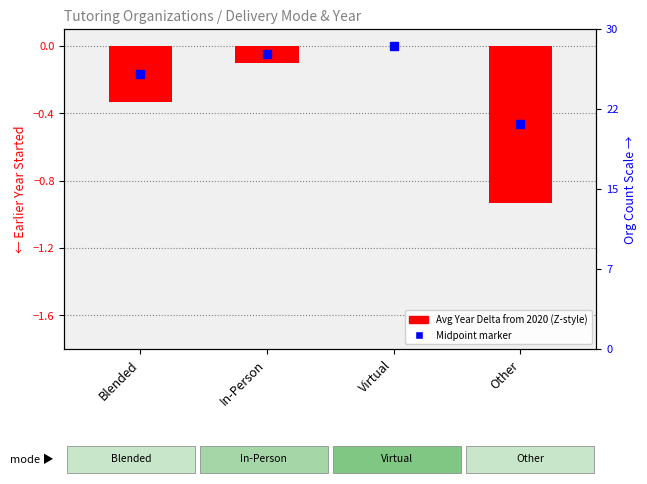

Are the bars grouped side by side (vs. stacked)?

No